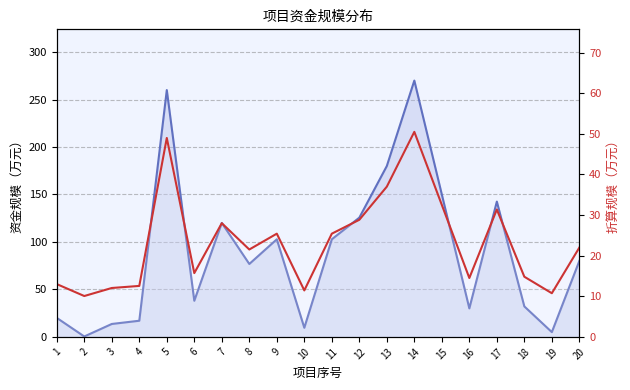

True or false: 资金规模（万元） has a value of 12.7 at 6.

False